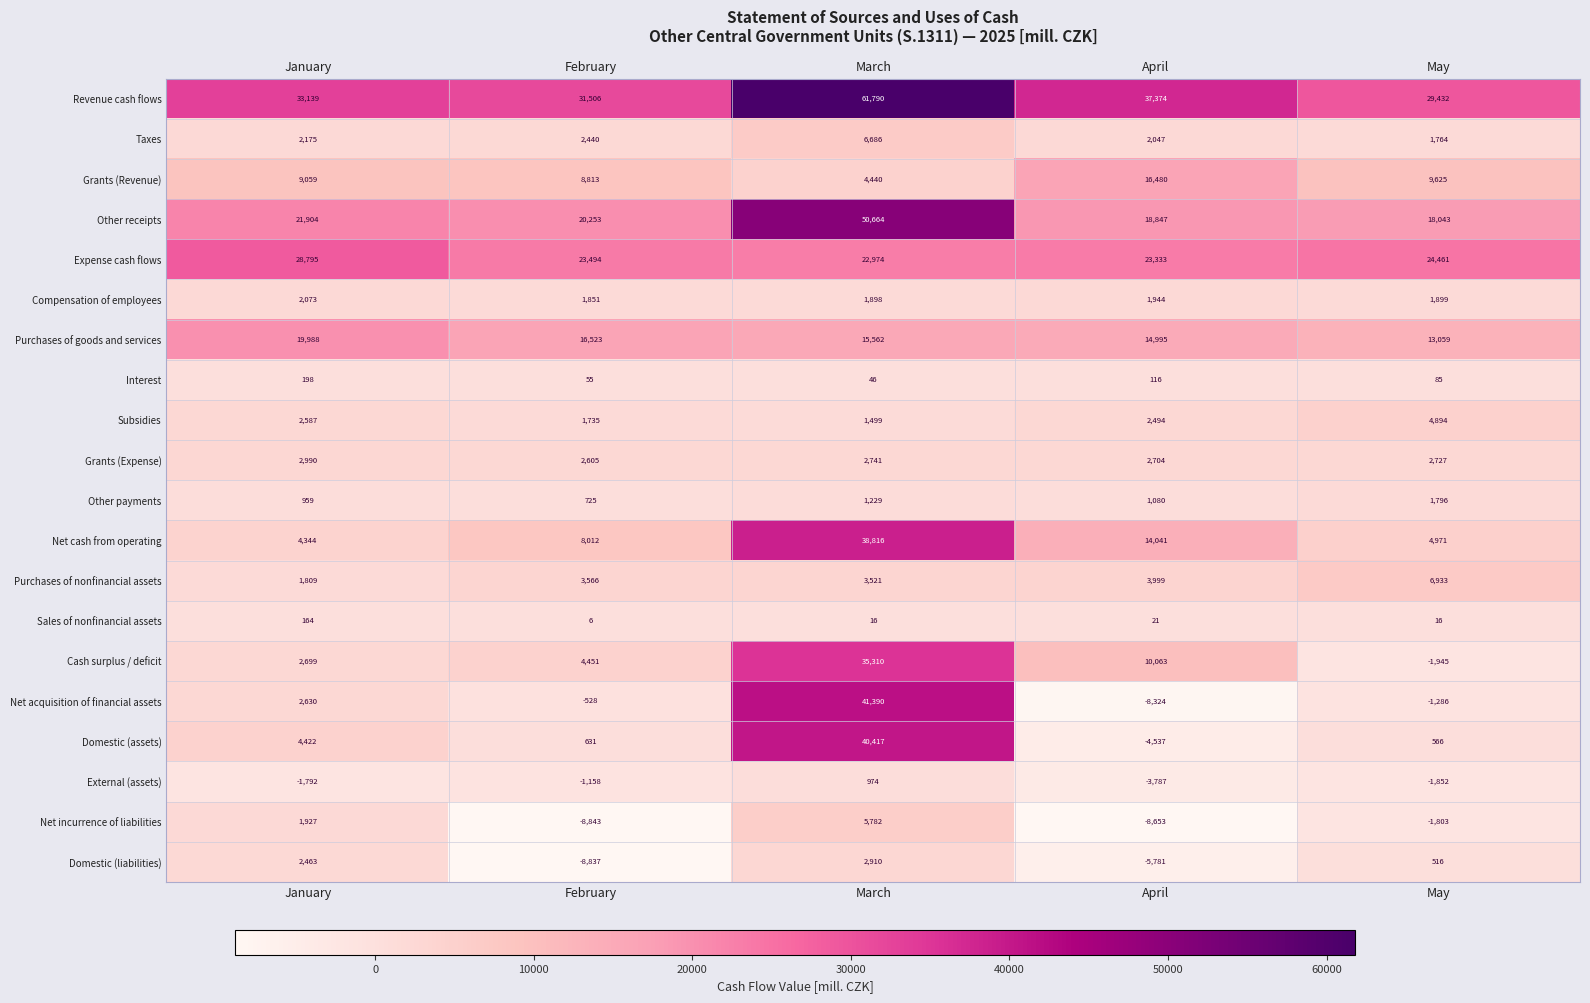

Count the number of categories in the chart.

5